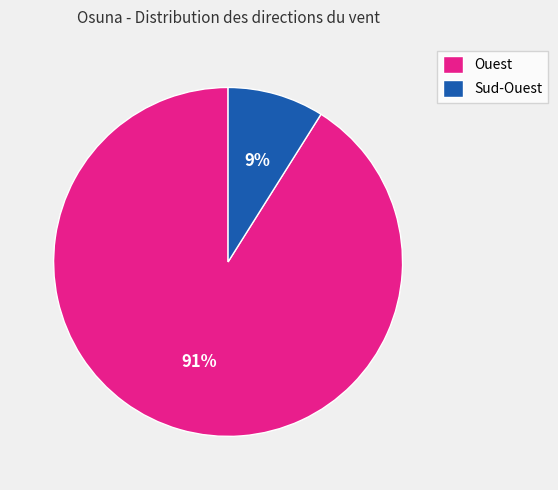

To the nearest percent, what is the combined percentage of Ouest and Sud-Ouest?

100%